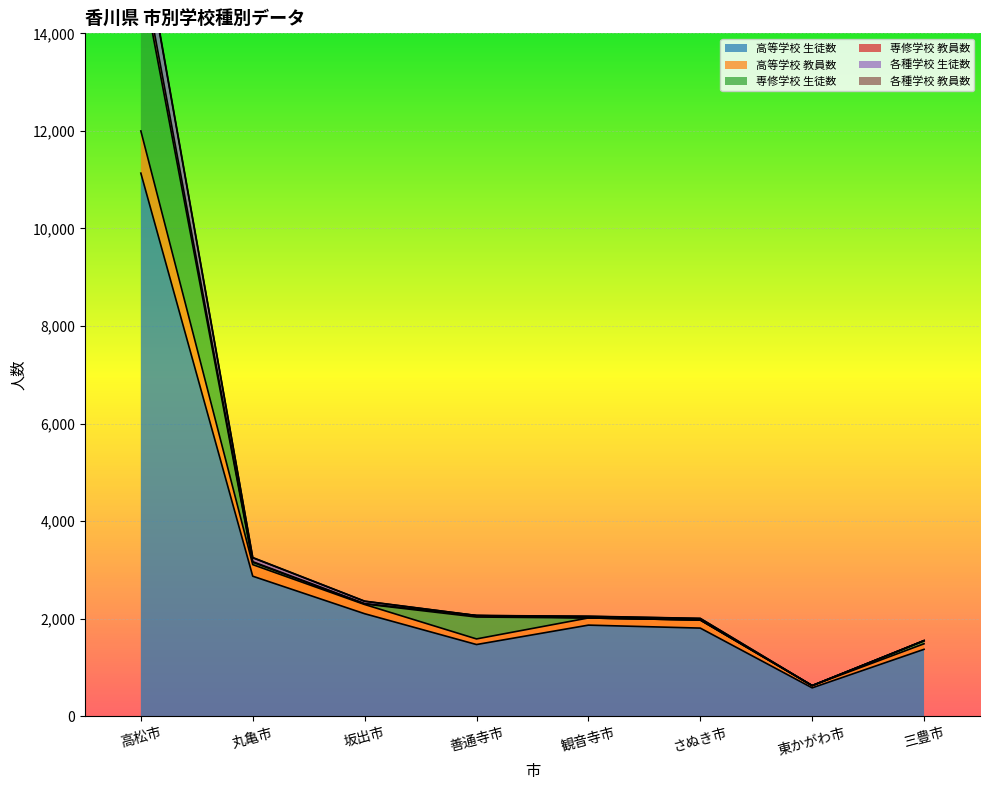

At which label does 高等学校 生徒数 reach its peak?

高松市